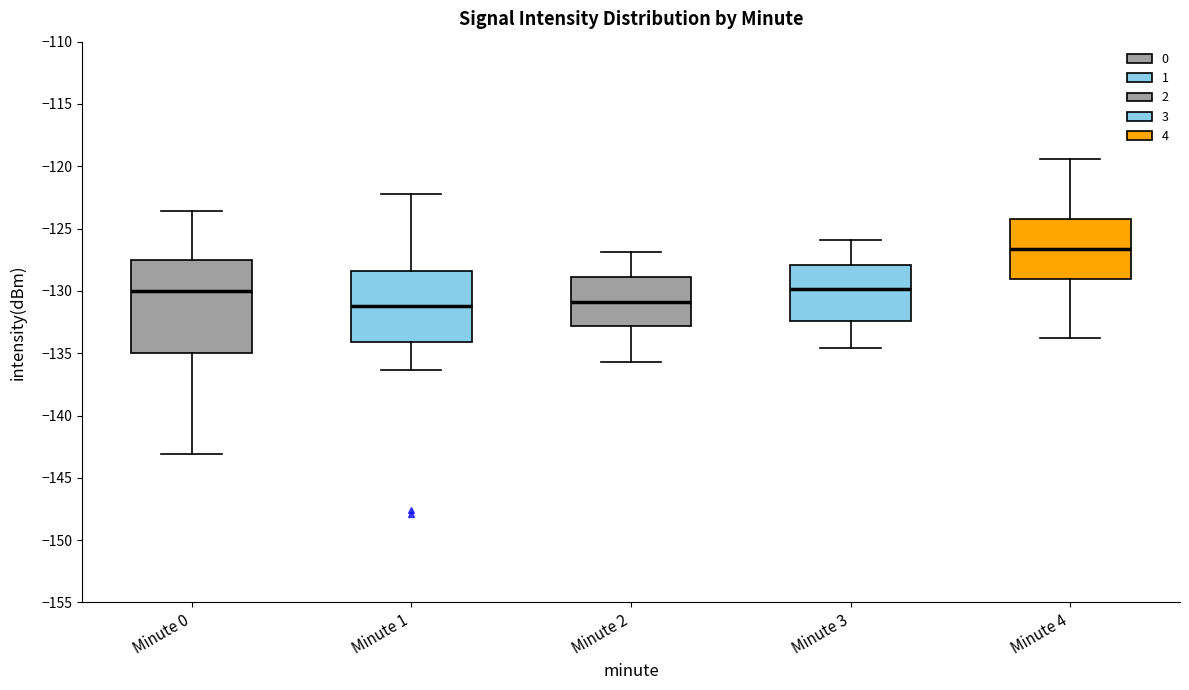

Which box has the highest median line?

Minute 4